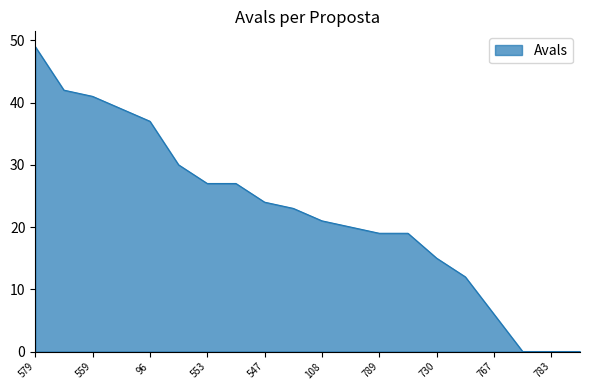

What is the maximum value shown in the chart?

49